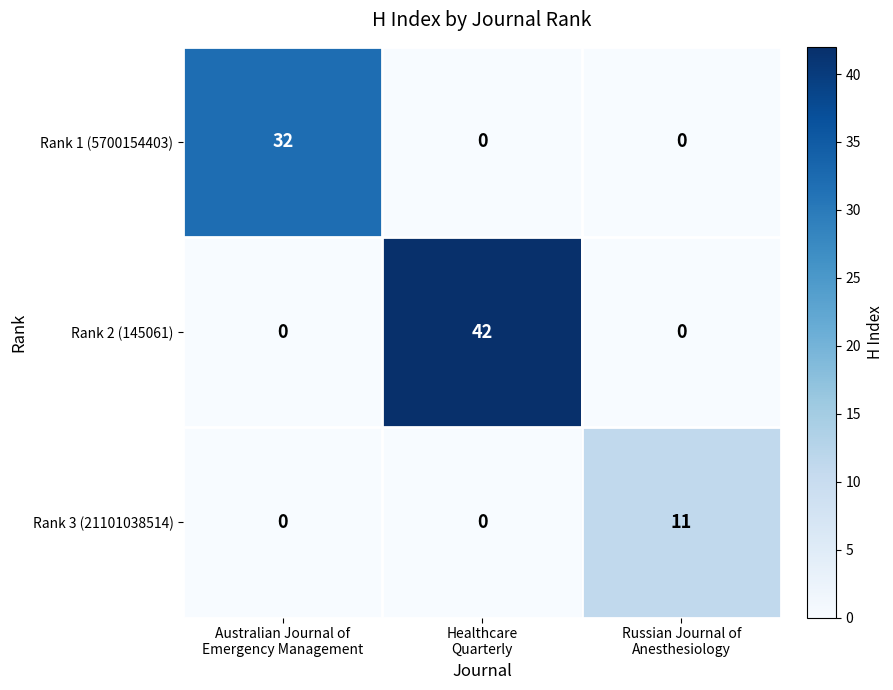

What is the total value across all series at Russian Journal of
Anesthesiology?

11